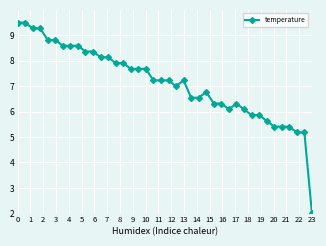

What is the difference between the second highest and second lowest values?

4.3